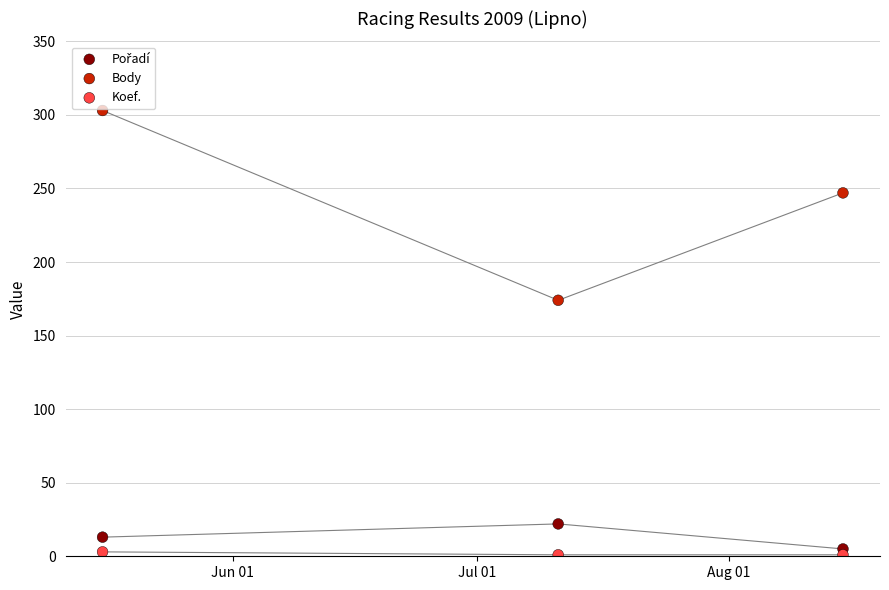

Which series has the largest Y range (max minus min)?

Body